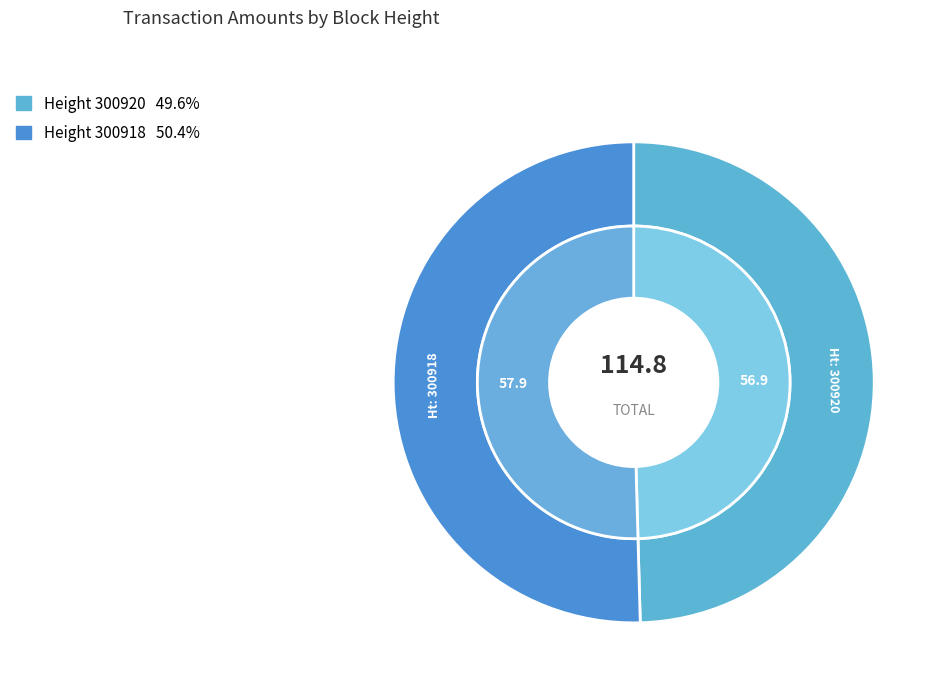

Does 300920 account for over 50% of the chart?

No